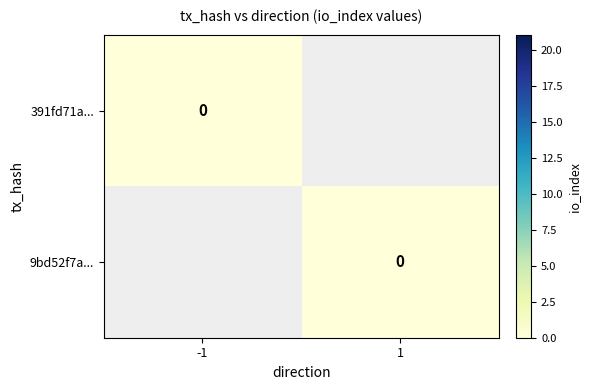

True or false: 9bd52f7acee0f2cfe5b486aebc8ea0b363874c5 has a value of 37 at io_index.

False